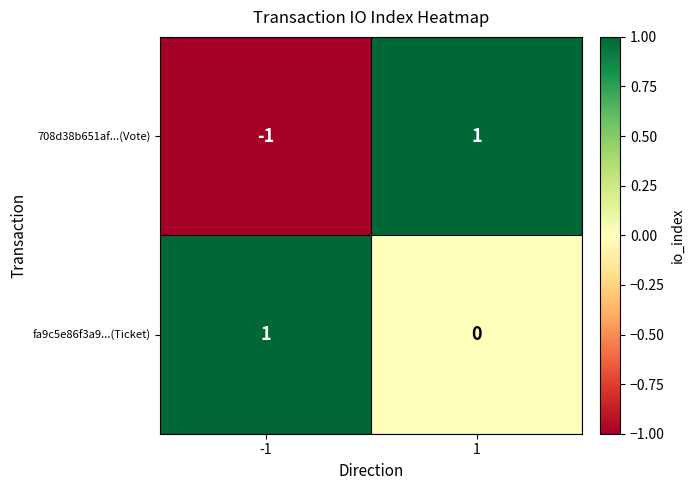

Count the number of data series in this chart.

2